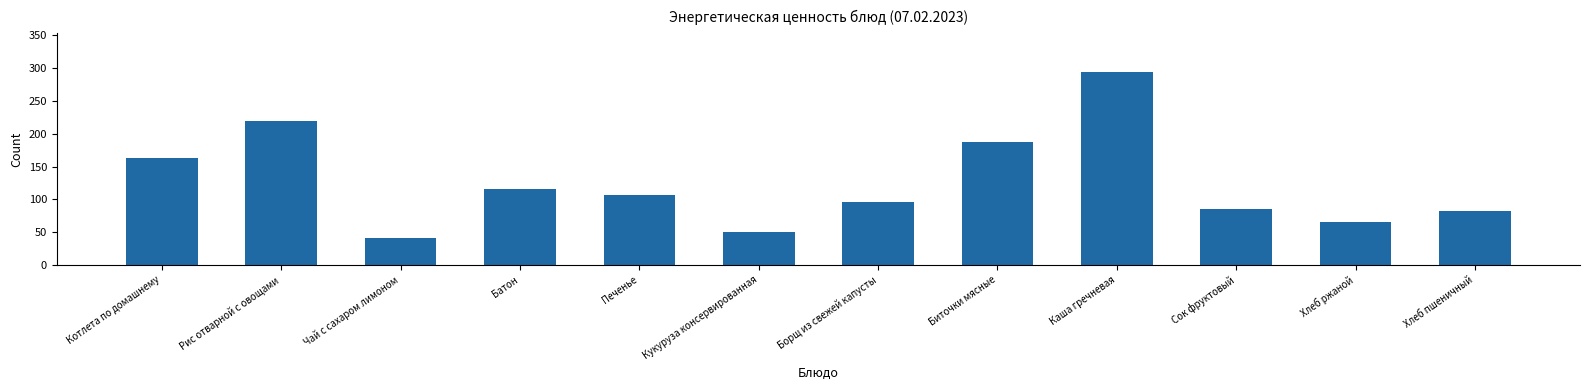

What is the value of the 5th bar from the left?

106.5